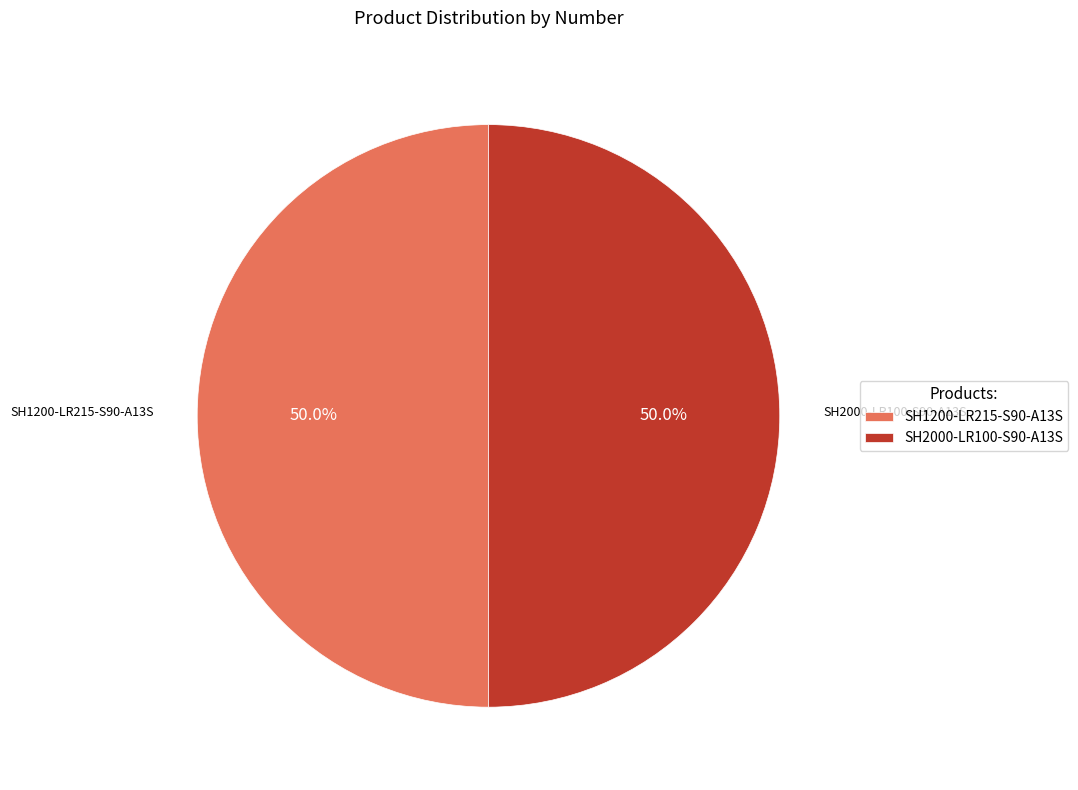

How much of the chart is everything except SH1200-LR215-S90-A13S?

50.0%